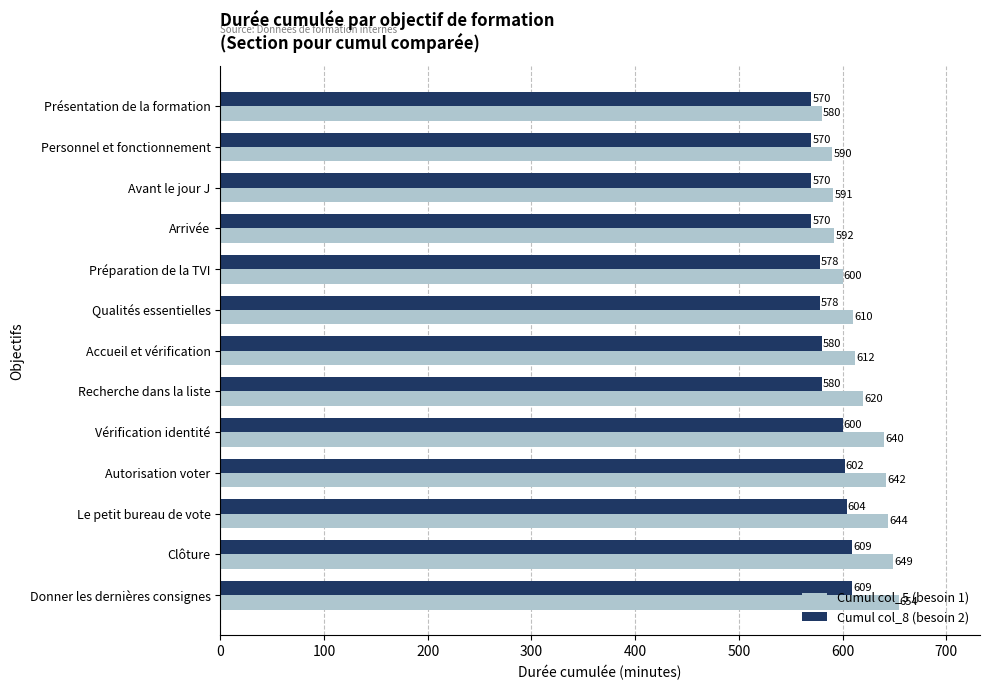

Count the number of data series in this chart.

2